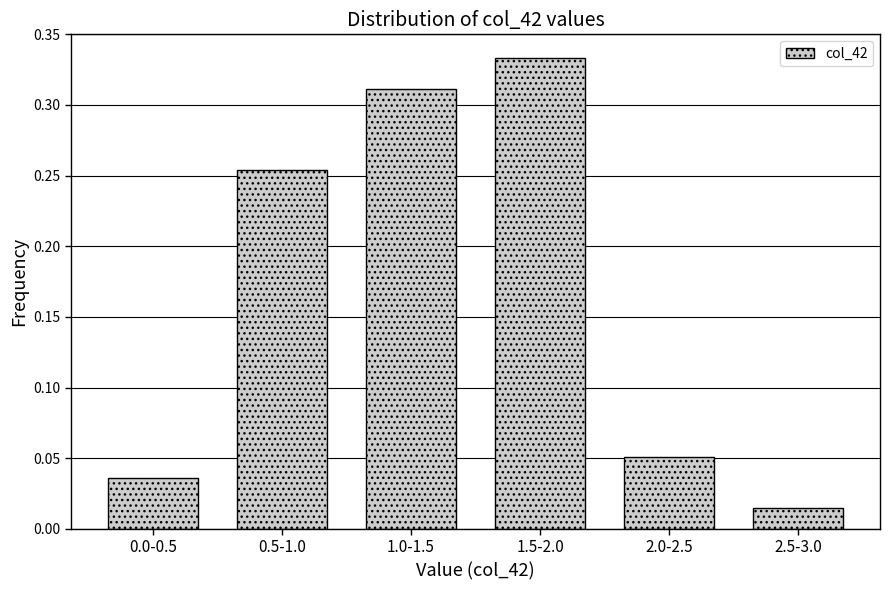

What position from the right is 0.0-0.5?

6